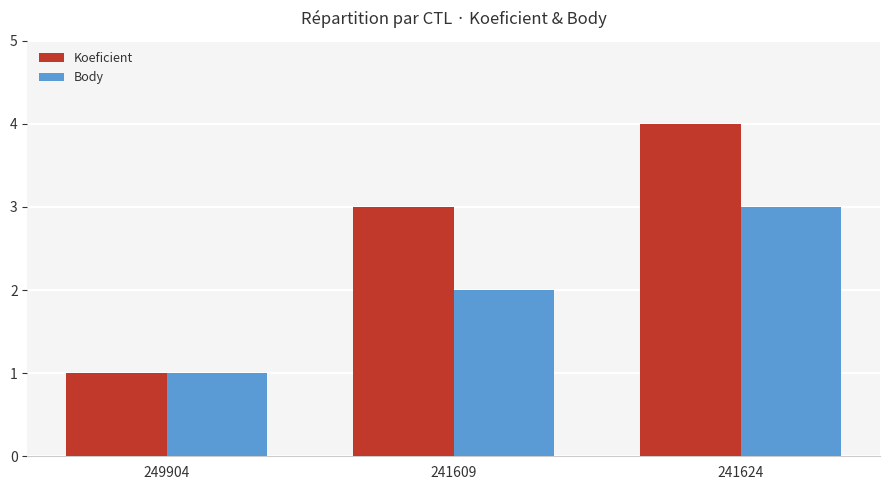

How many groups of bars are there?

3